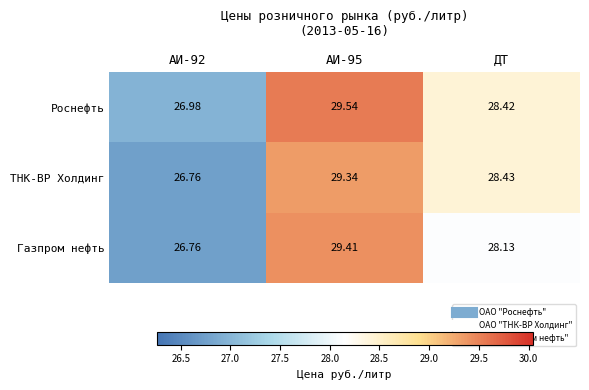

Which series has the largest total across all categories?

Роснефть